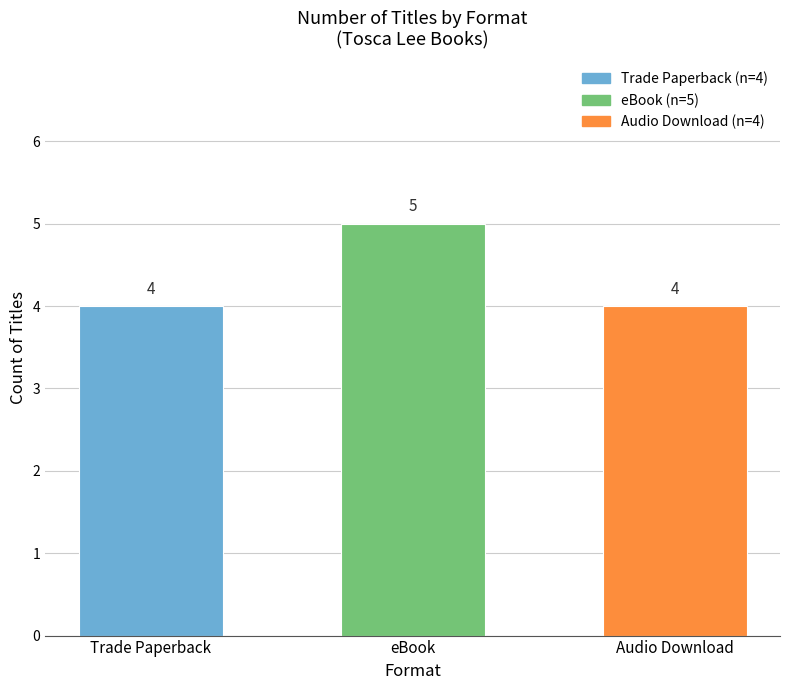

Is it true that the value at Trade Paperback is 4?

True